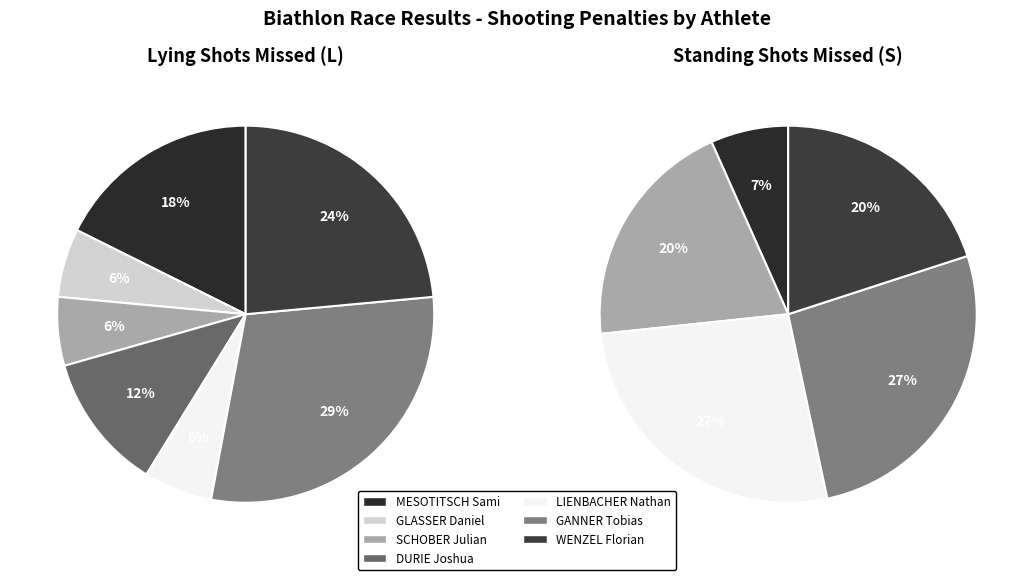

Combined, what portion of the pie is 4 and 5?

35.3%